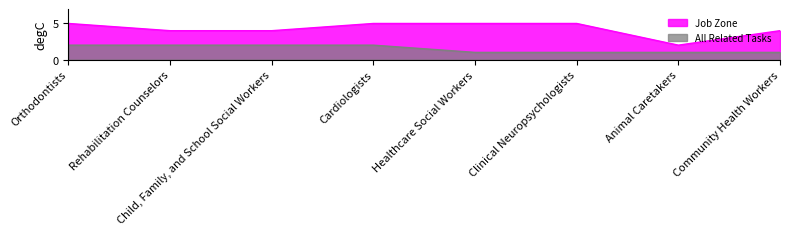

Where is the first local minimum for Job Zone?

Animal Caretakers